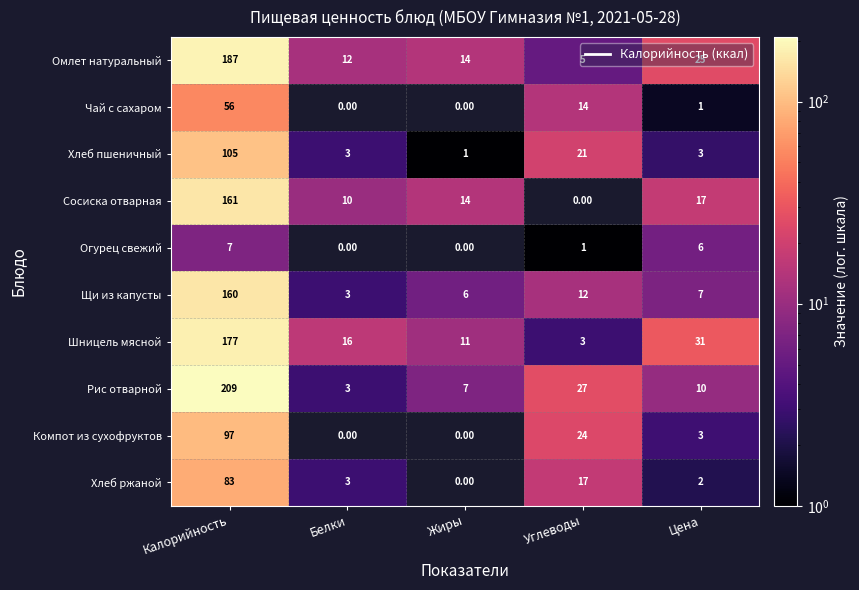

What is the difference between the highest and lowest values at Цена?

30